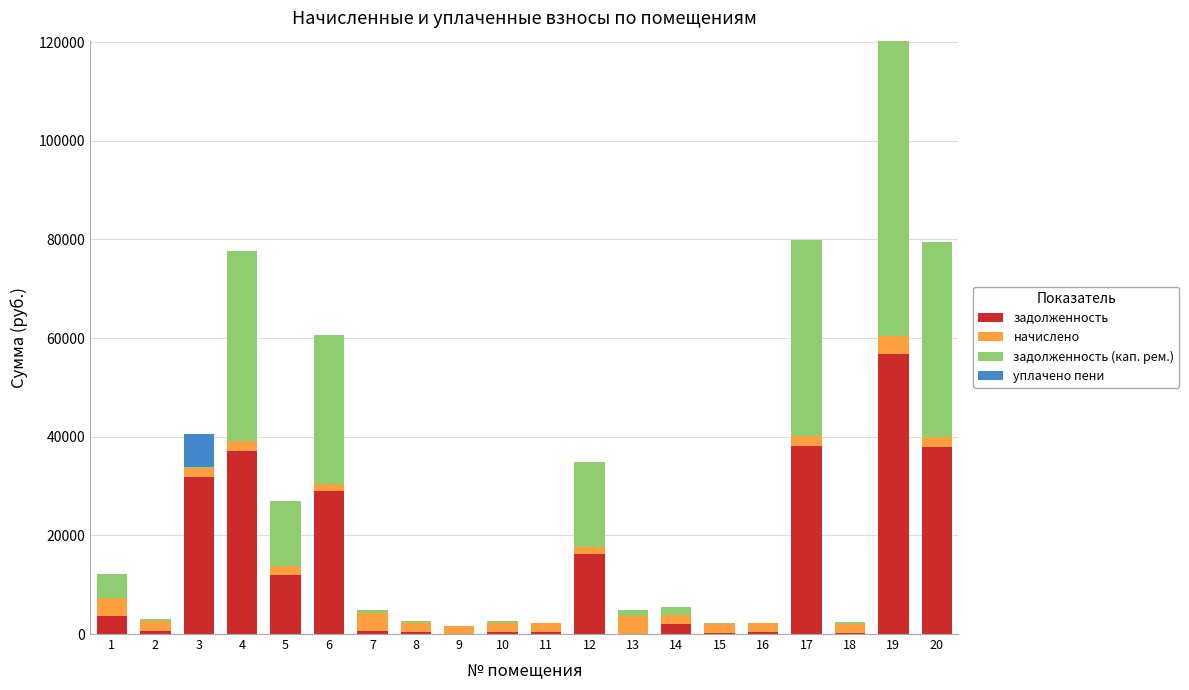

What is the highest value of the задолженность series?

56788.3